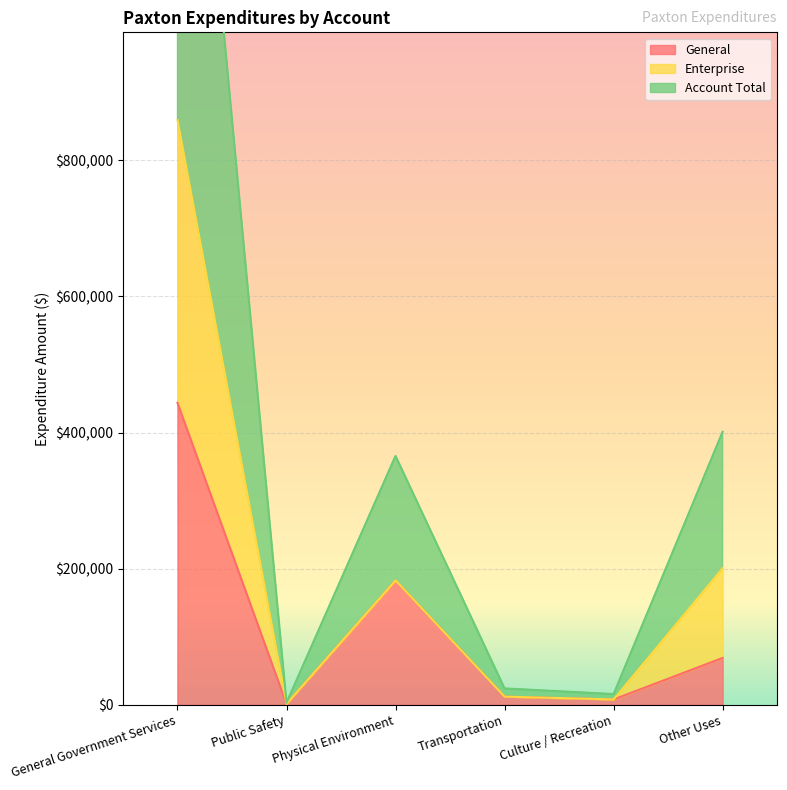

True or false: Account Total and General intersect in this chart.

False